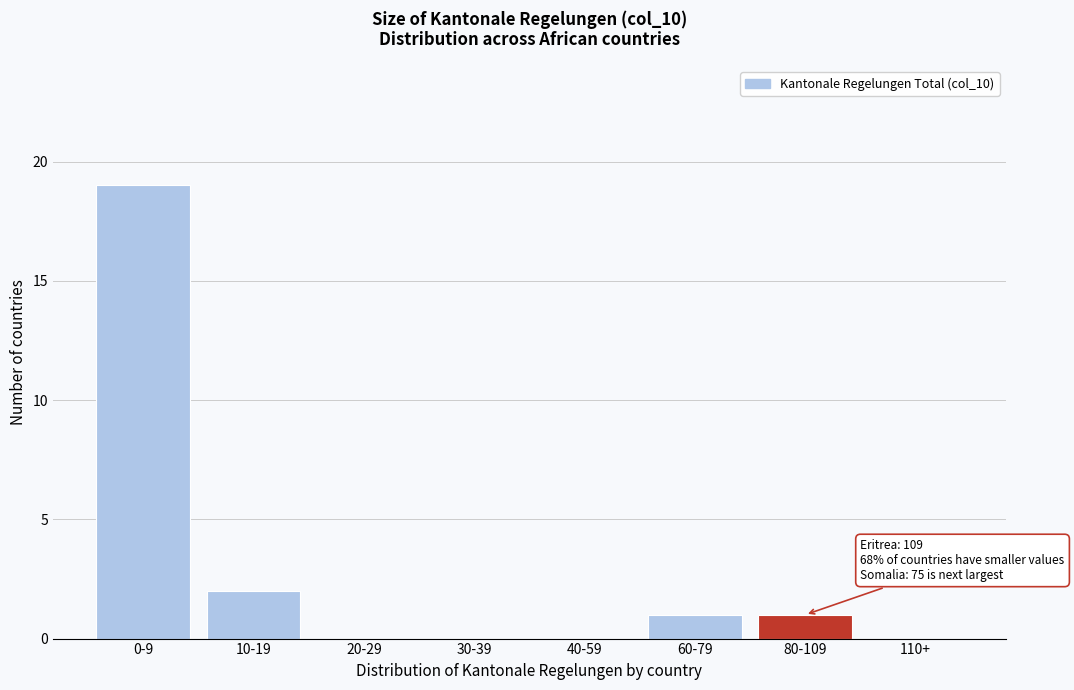

Reading left to right, what are all the values shown in this chart?

0-9=19	10-19=2	20-29=0	30-39=0	40-59=0	60-79=1	80-109=1	110+=0